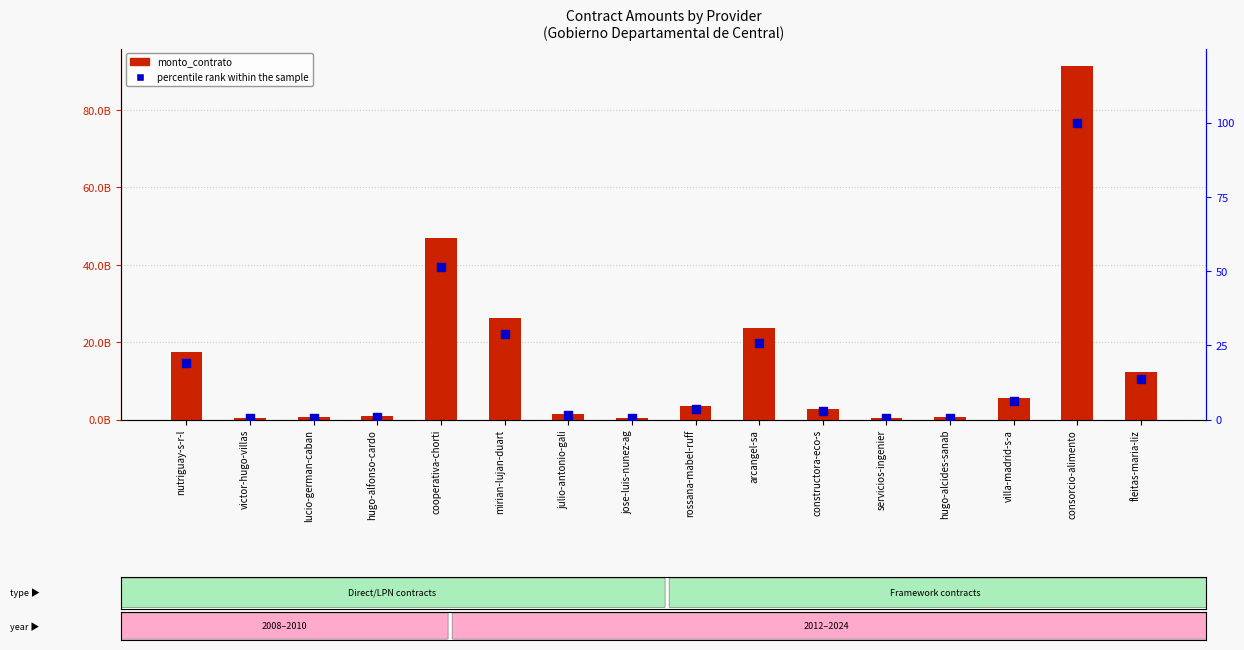

What are all the series names shown in the legend?

monto_contrato, percentile rank within the sample